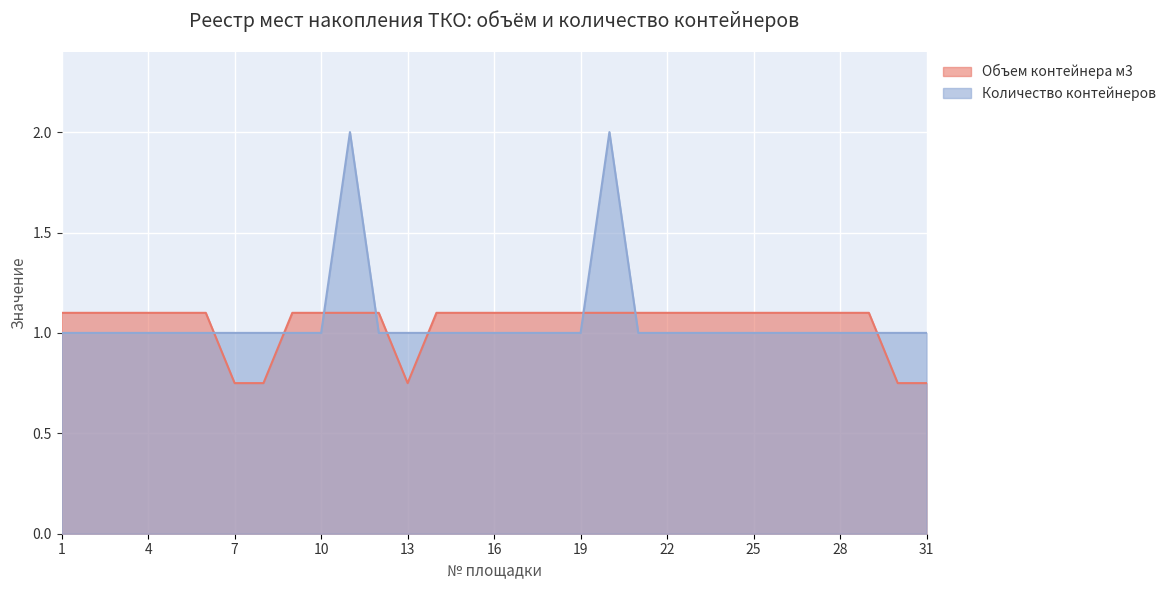

Where do Объем контейнера м3 and Количество контейнеров first cross each other?

6 and 7